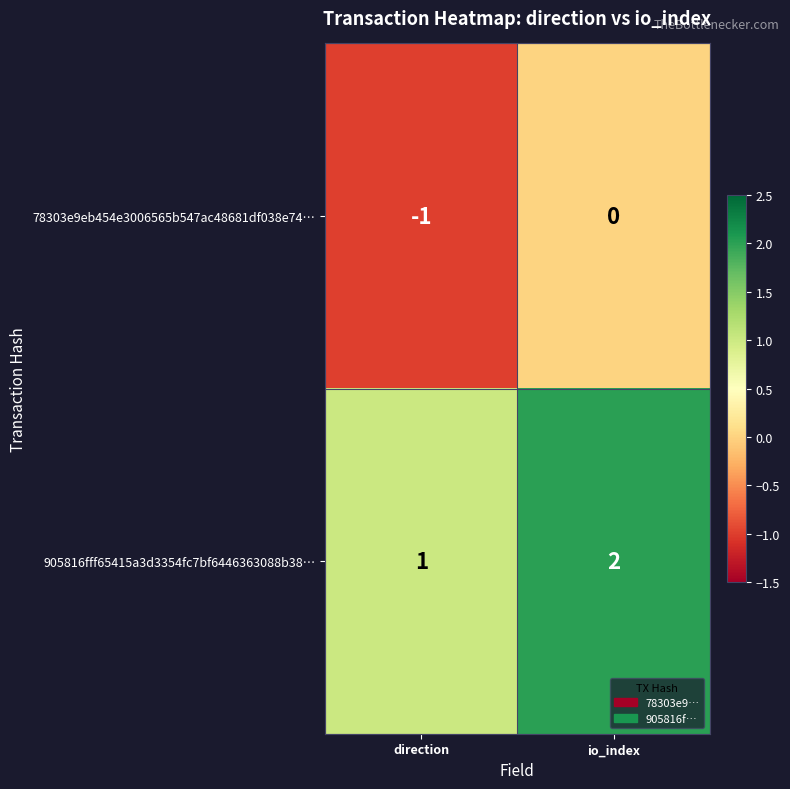

Where is 905816fff65415a3d3354fc7bf6446363088b38… nearest to the value 1?

direction